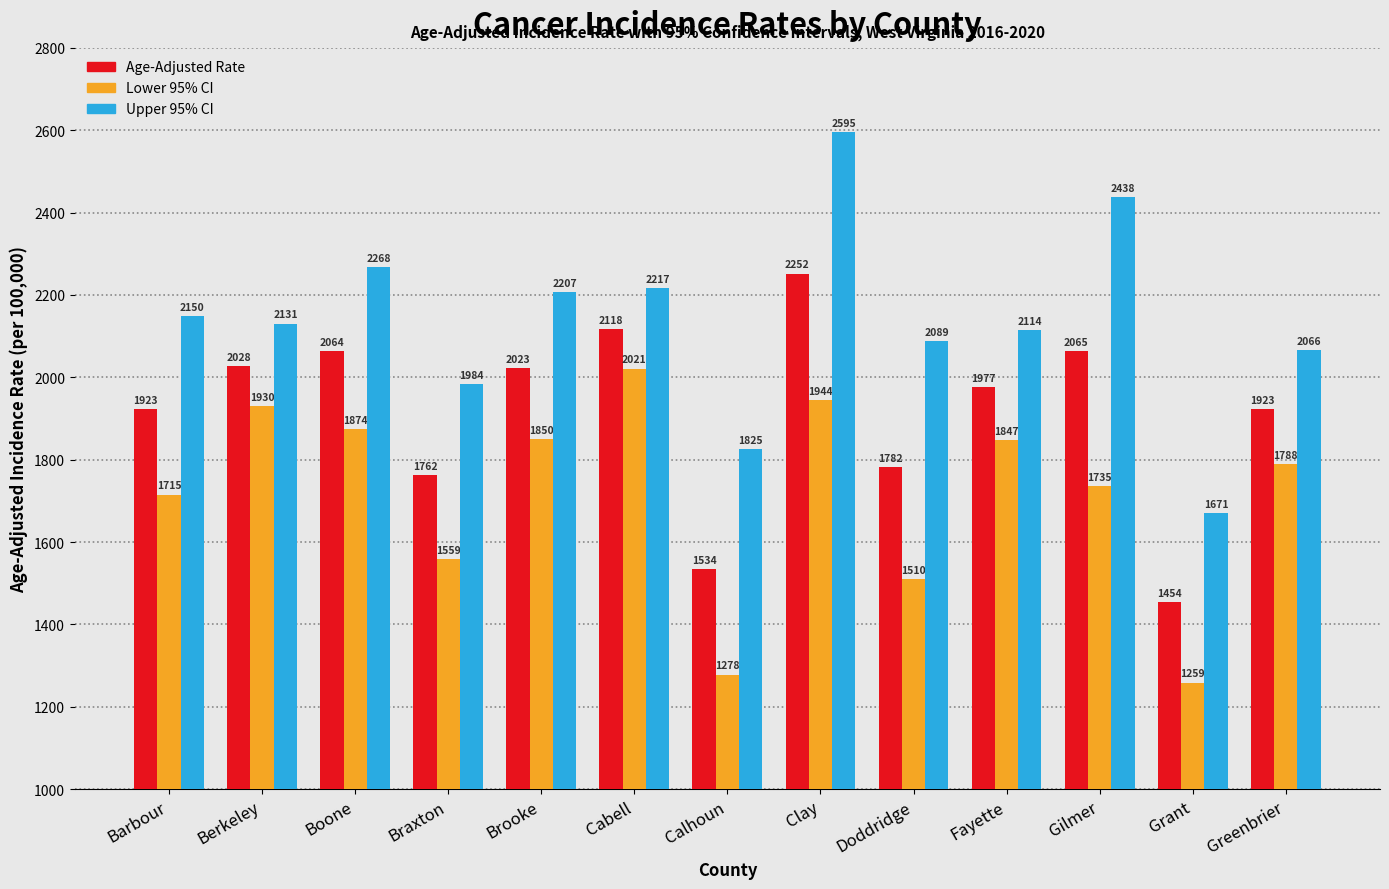

Which category has the highest value in the Age-Adjusted Rate series?

Clay